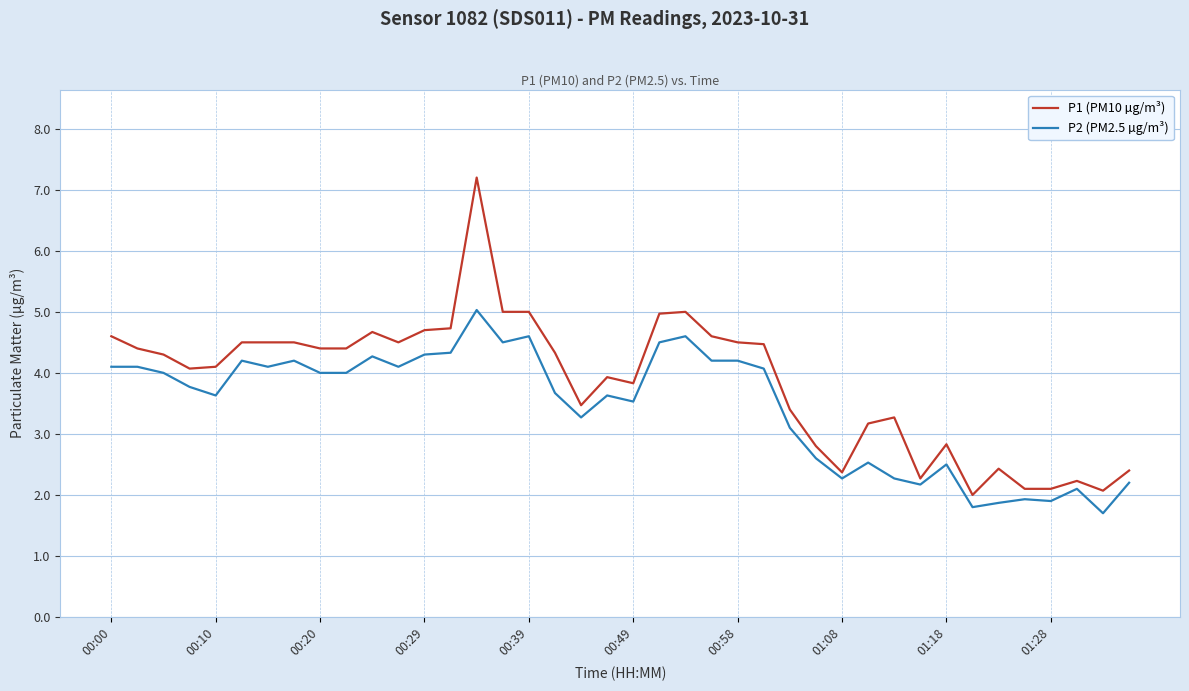

Which series has the largest total across all categories?

P1 (PM10 µg/m³)